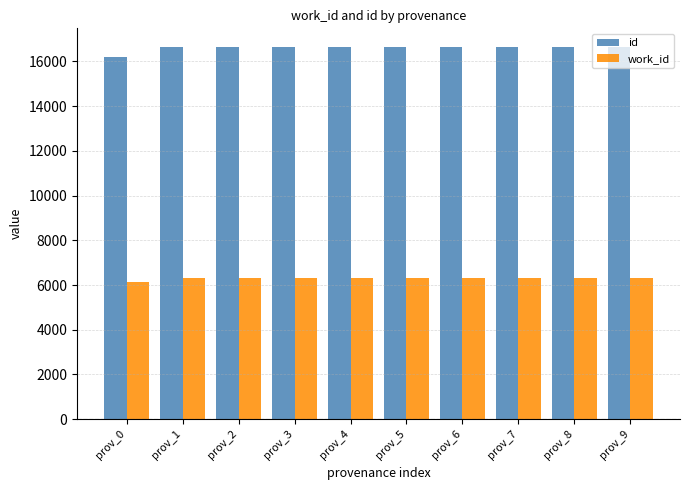

At prov_2, list the series in order from largest to smallest.

id, work_id